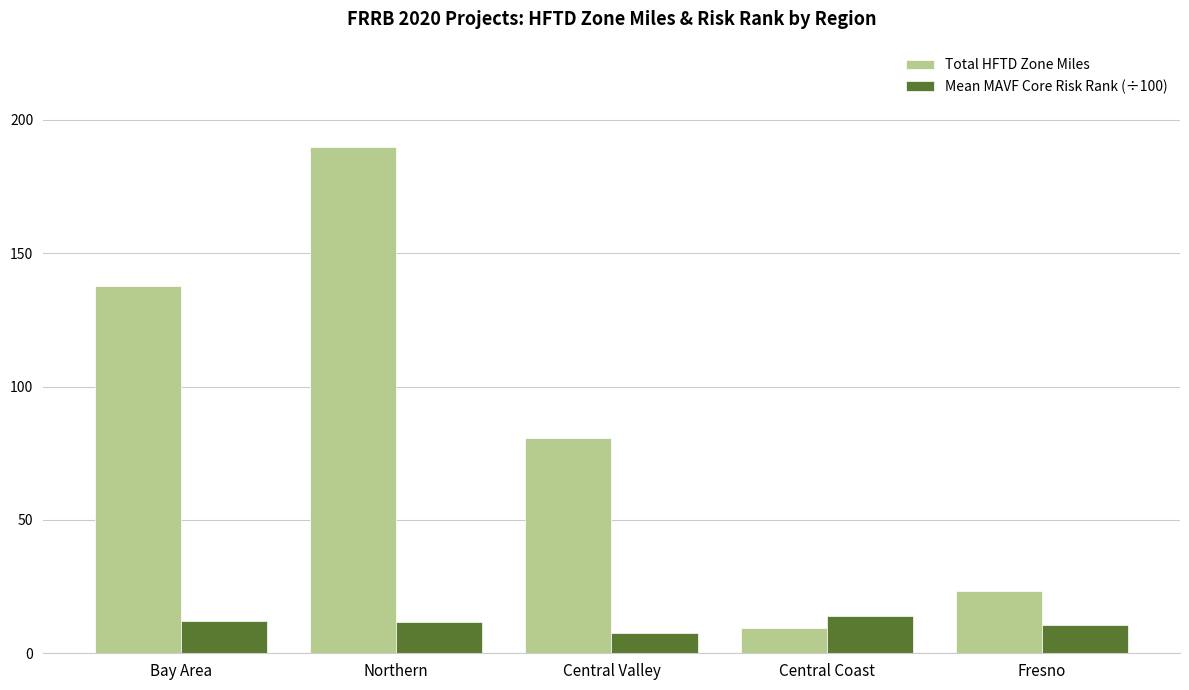

Are the bars grouped side by side (vs. stacked)?

Yes